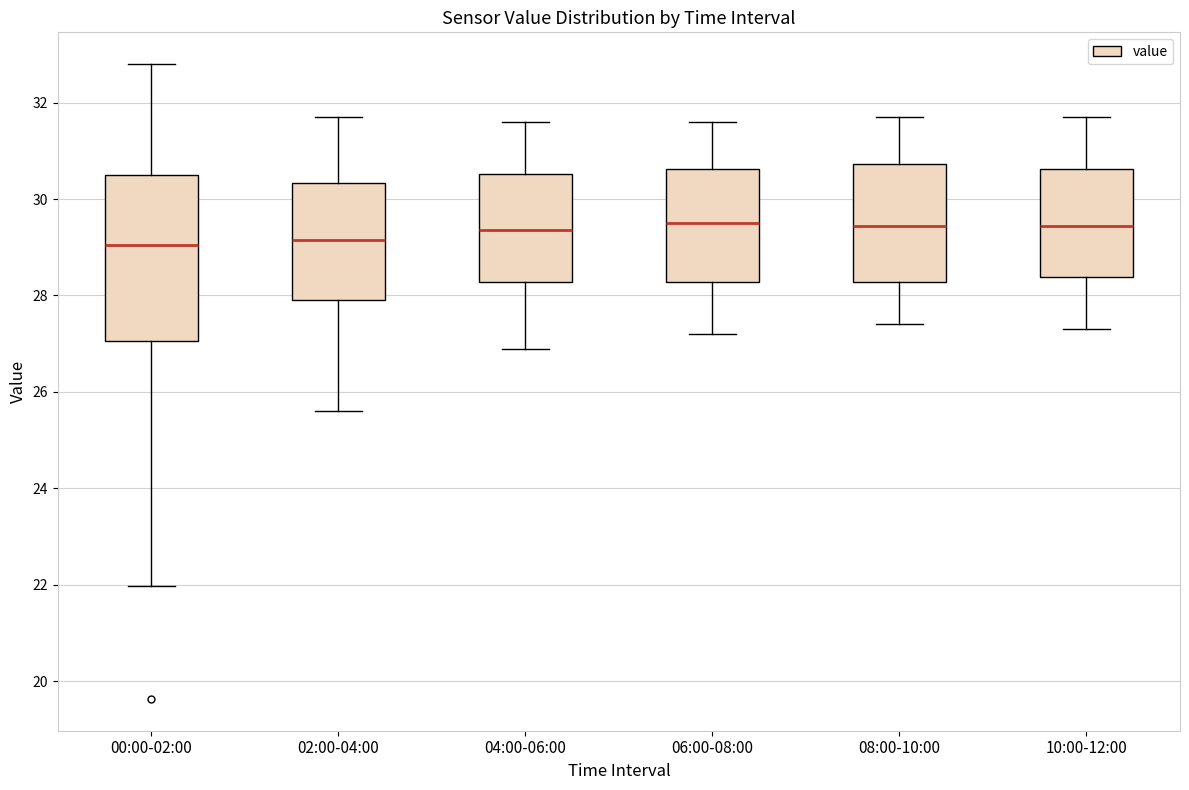

Reading left to right, read every box against the y-axis: the position of its median line, the range the box covers, and the ends of its whiskers. The values are not printed on the chart, so give them approximately, as read against the axis.

00:00-02:00: median 29.0, box 27.0 to 30.6, whiskers 22.0 to 32.8
02:00-04:00: median 29.2, box 28.0 to 30.4, whiskers 25.6 to 31.8
04:00-06:00: median 29.4, box 28.2 to 30.6, whiskers 27.0 to 31.6
06:00-08:00: median 29.6, box 28.2 to 30.6, whiskers 27.2 to 31.6
08:00-10:00: median 29.4, box 28.2 to 30.8, whiskers 27.4 to 31.8
10:00-12:00: median 29.4, box 28.4 to 30.6, whiskers 27.4 to 31.8